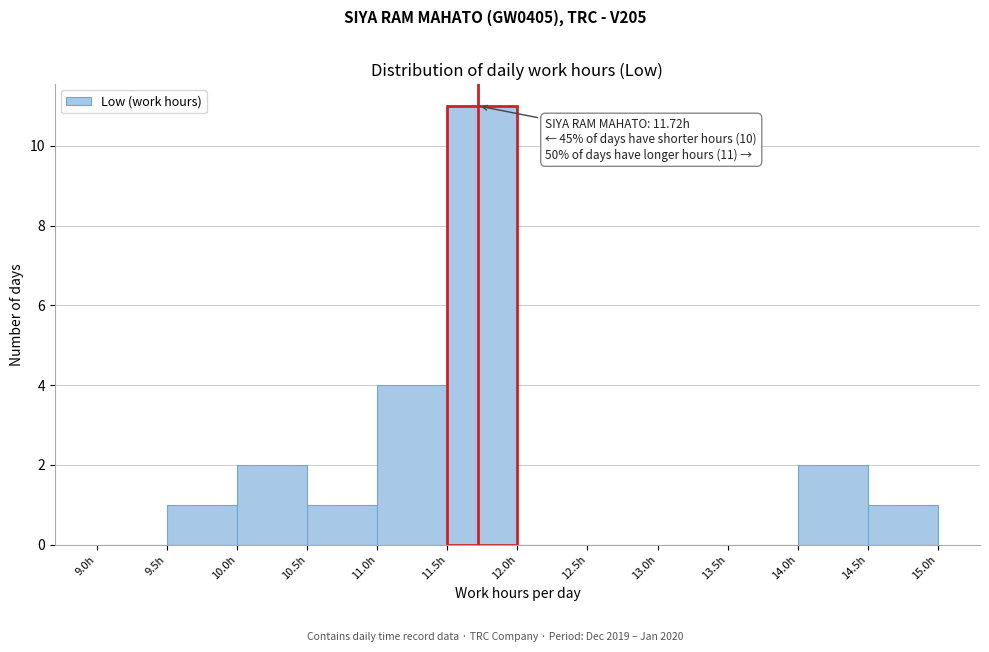

Over which range of the x-axis is the bar tallest?

11.5 to 12.0